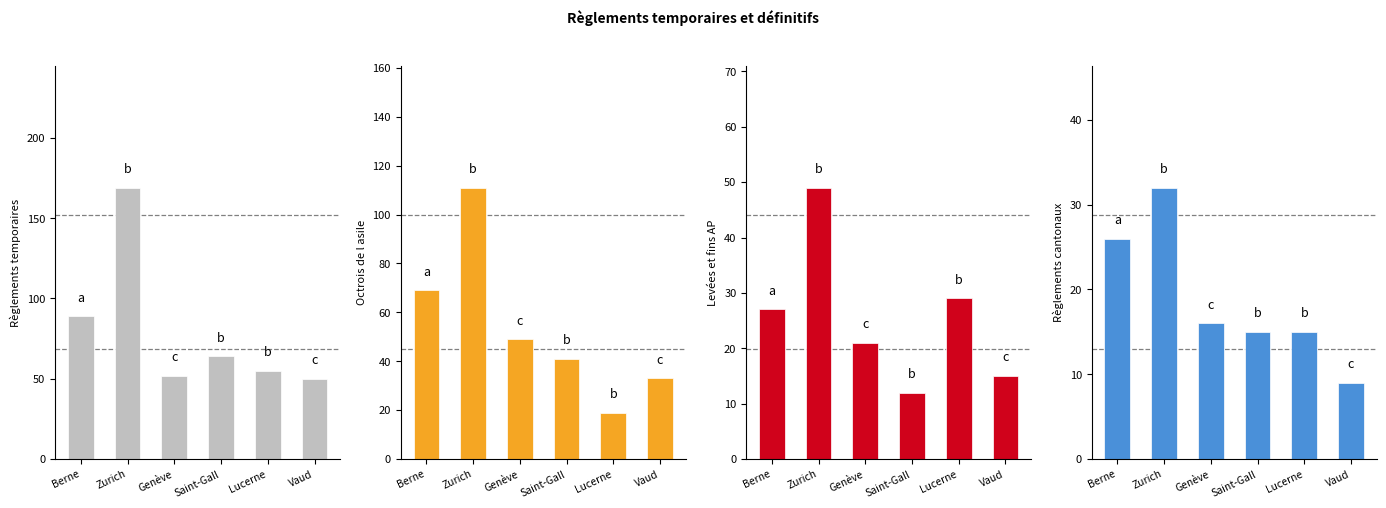

Where does the Règlements cantonaux (Total) series first go above 16?

Berne